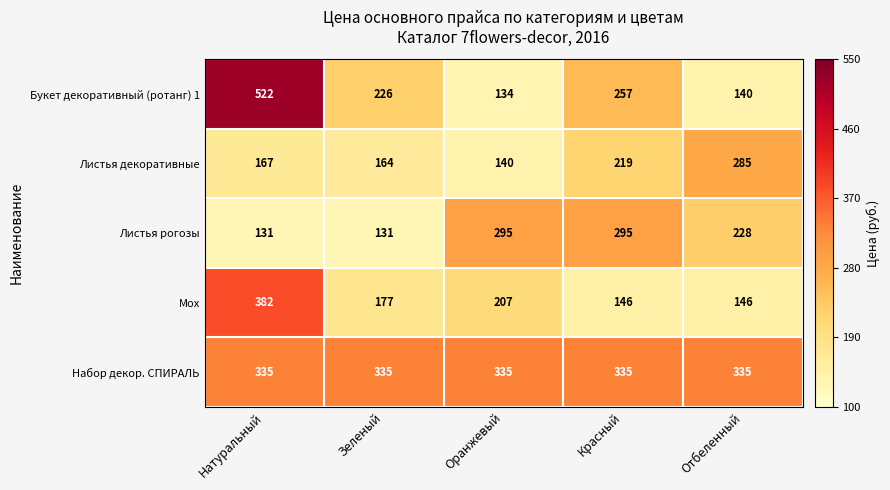

What is the sum of the Листья рогозы values at Натуральный and Отбеленный?

359